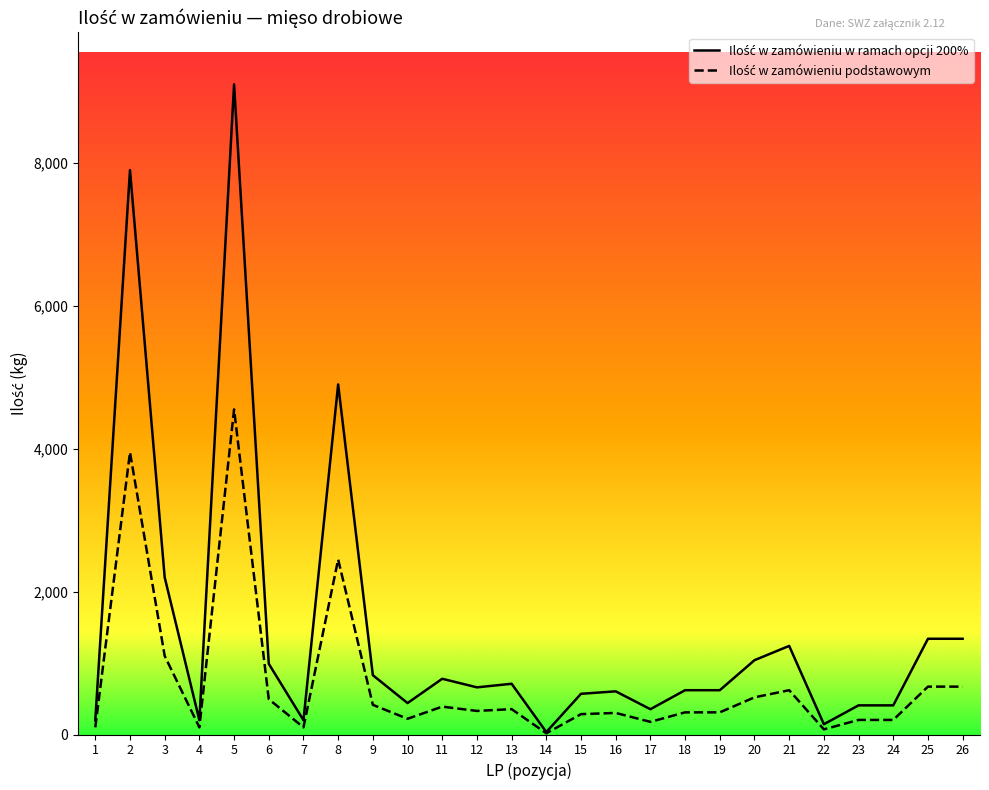

At which category is the sum across all series the highest?

5